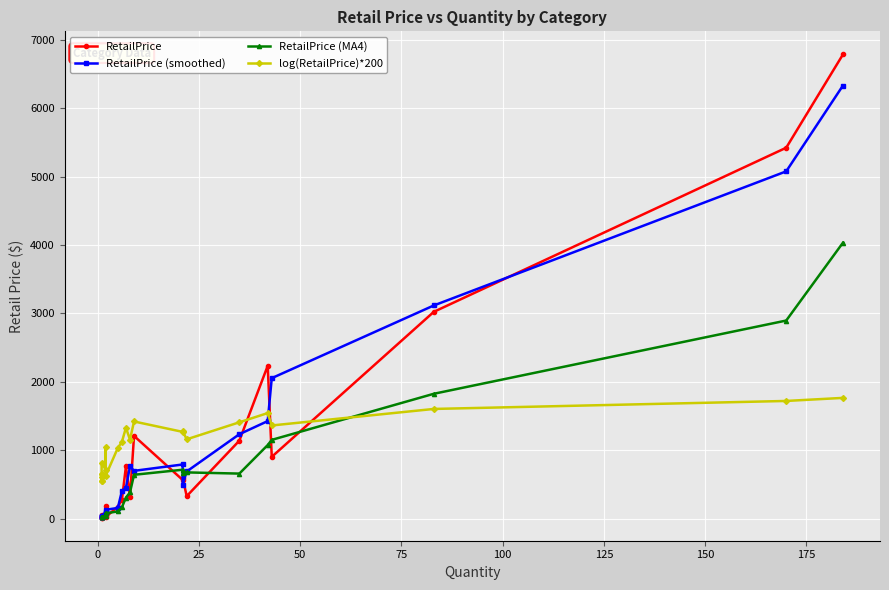

Rank the categories by value from highest to lowest.

184, 170, 83, 42, 9, 35, 43, 7, 21, 21, 22, 8, 6, 2, 5, 1, 2, 1, 1, 2, 1, 1, 1